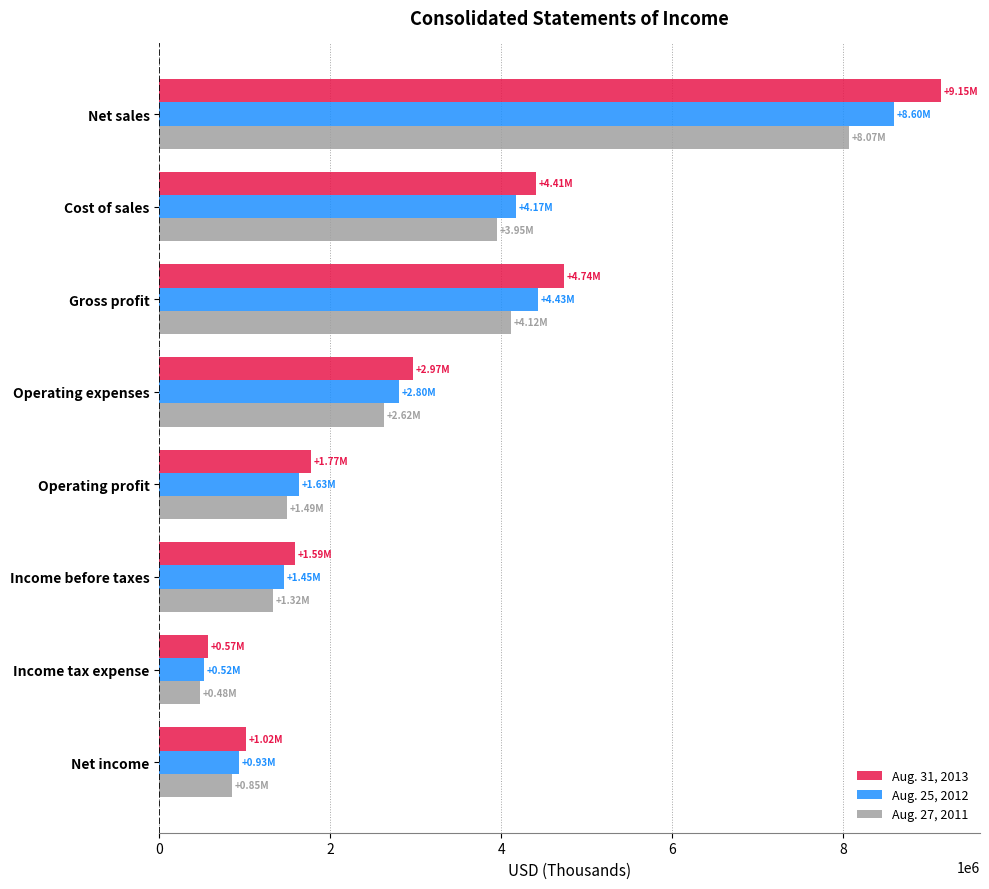

Is the value of Aug. 27, 2011 at Operating profit greater than the value of Aug. 25, 2012 at Cost of sales?

No